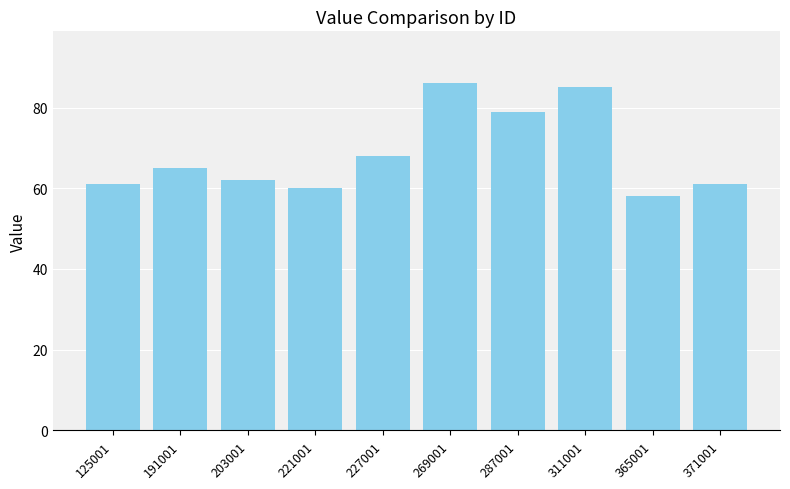

Reading left to right, extract all data points from this chart.

125001=61	191001=65	203001=62	221001=60	227001=68	269001=86	287001=79	311001=85	365001=58	371001=61